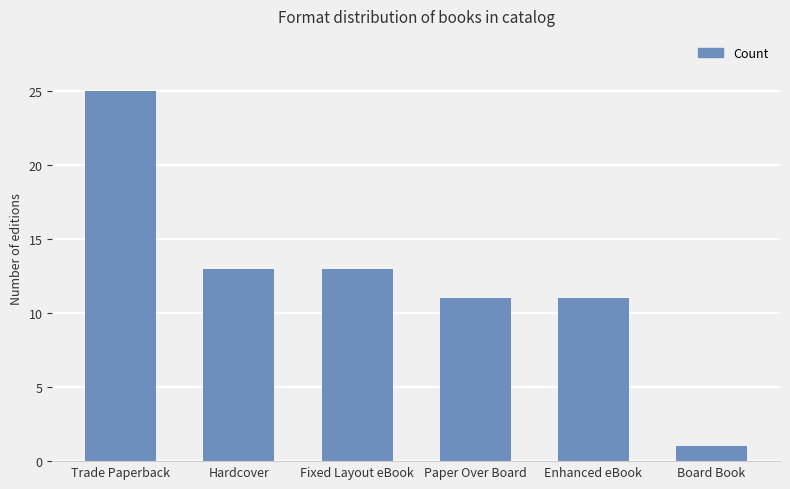

How many data points are less than 13?

3